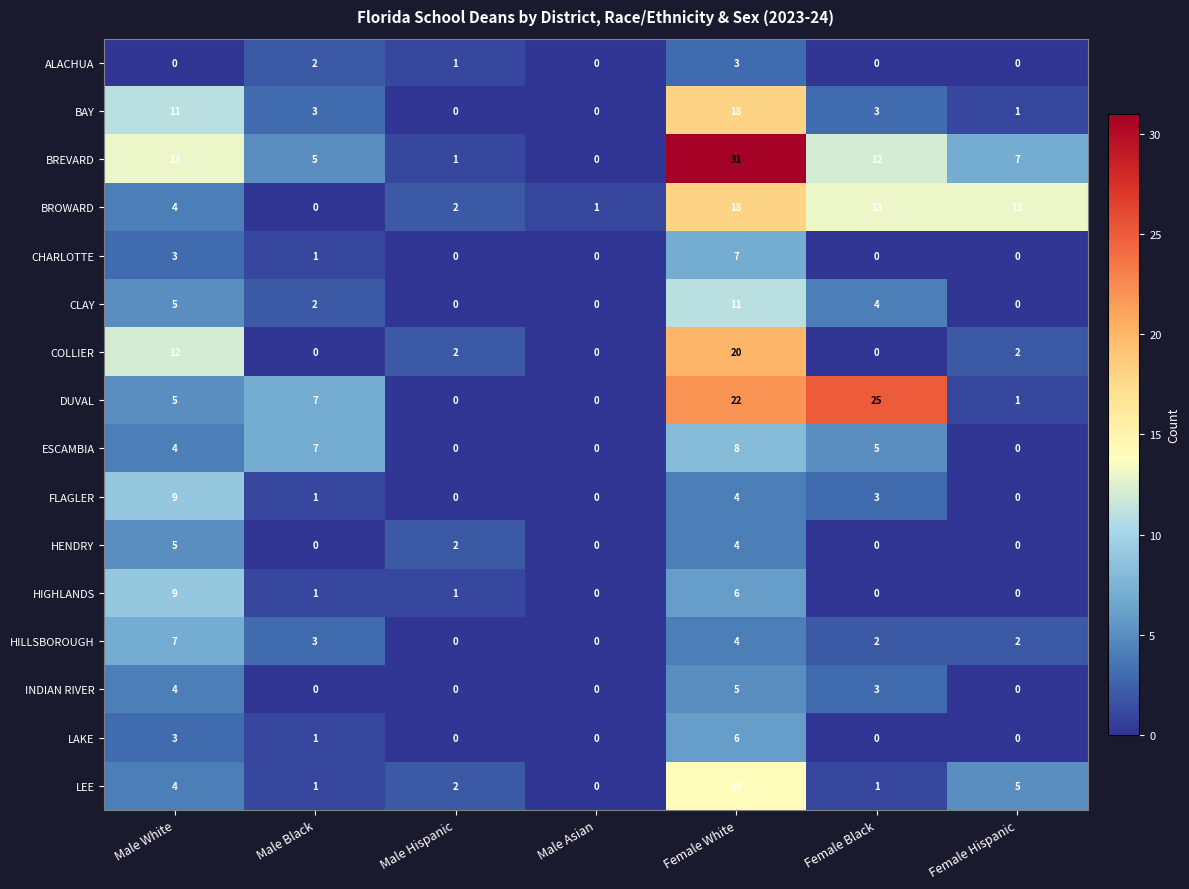

What is the maximum value shown in the chart?

31